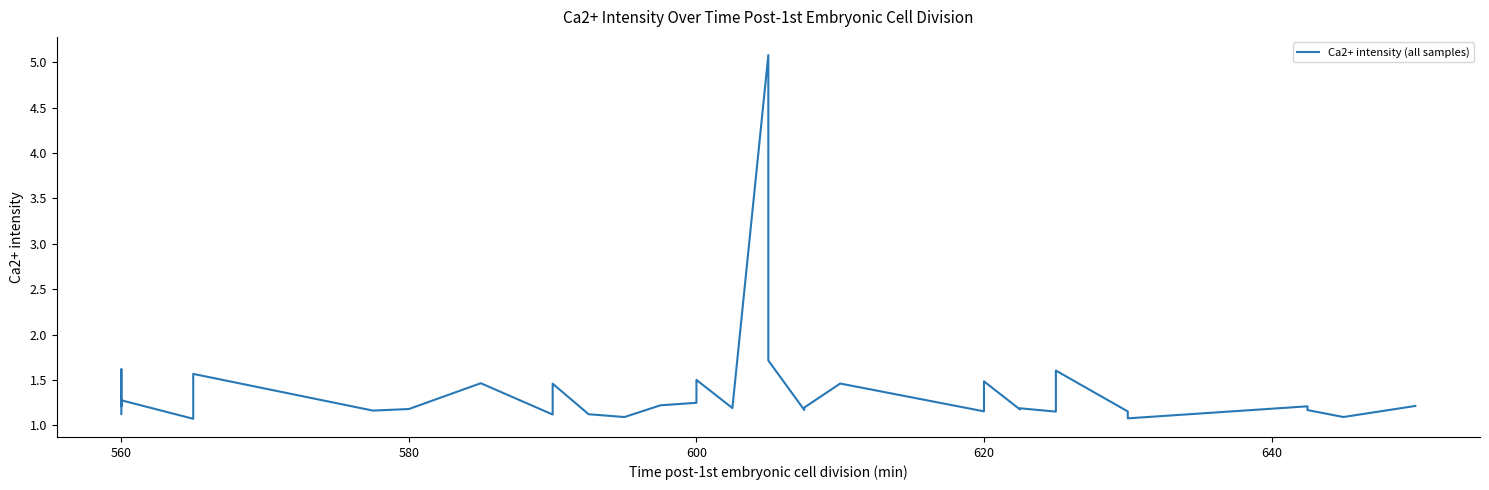

What is the difference between the second highest and second lowest values?

0.6